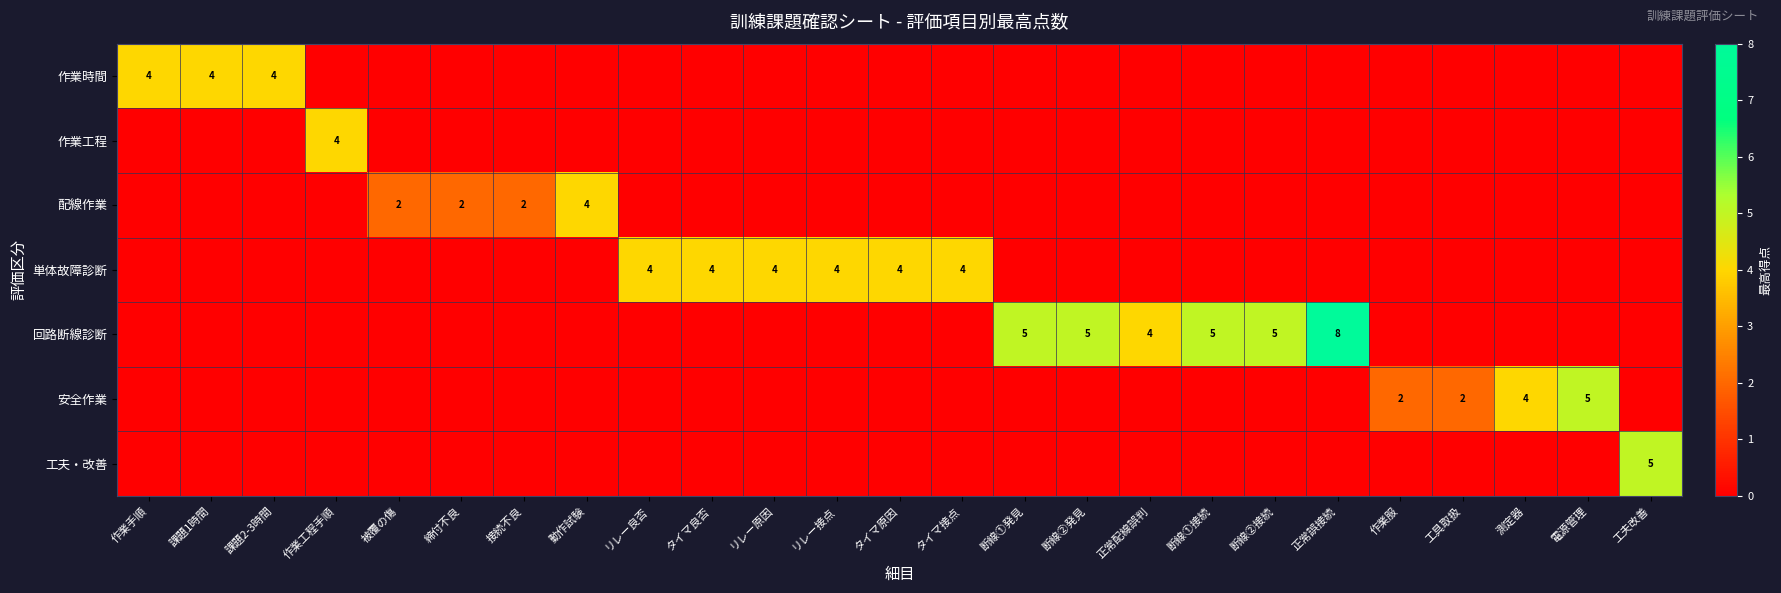

The 配線作業 series shows 3 at 動作試験. True or false?

False